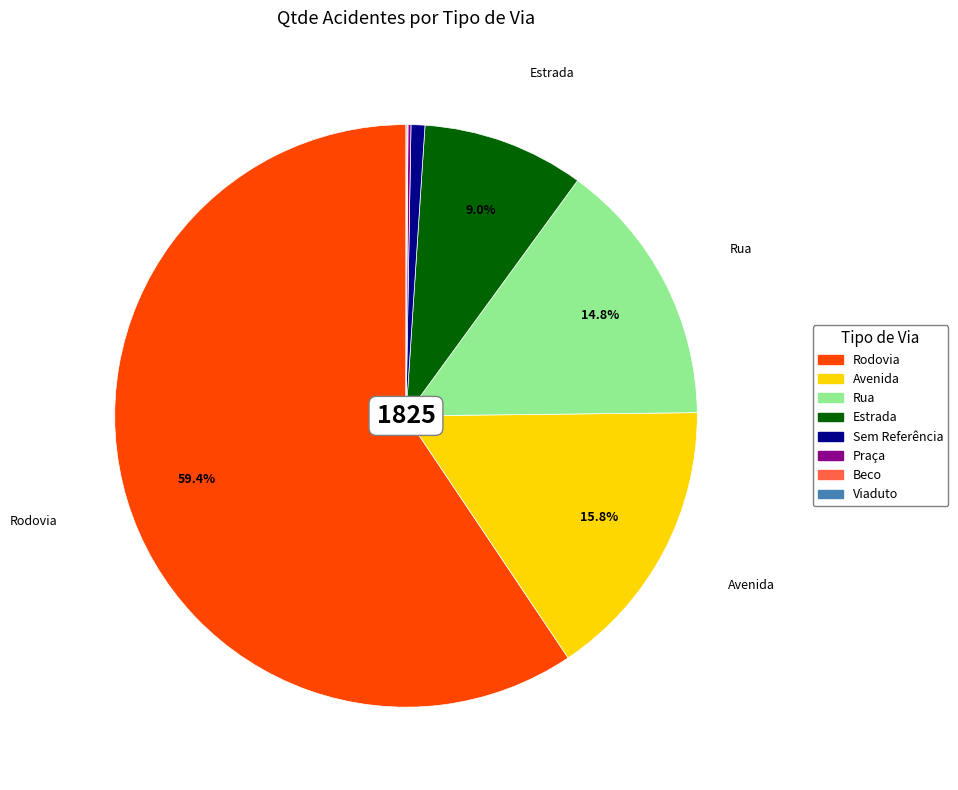

Which category has the biggest portion of the pie?

Rodovia